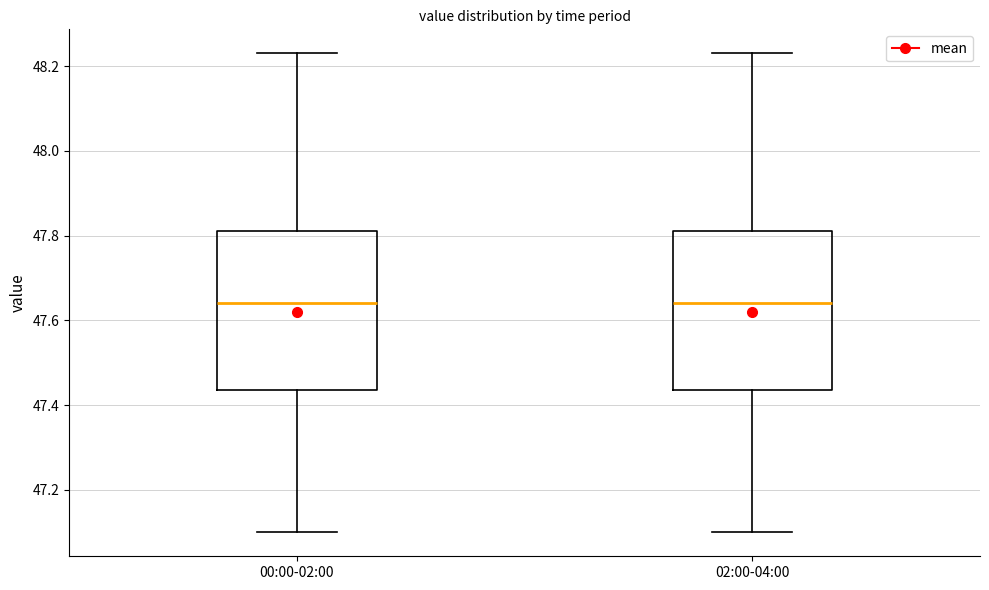

Reading left to right, transcribe this box plot: for each box, give where its median line is, the range the box spans, and where its two whiskers end, as read against the y-axis. The values are not printed on the chart, so give them approximately, as read against the axis.

00:00-02:00: median 47.64, box 47.44 to 47.82, whiskers 47.10 to 48.24
02:00-04:00: median 47.64, box 47.44 to 47.82, whiskers 47.10 to 48.24